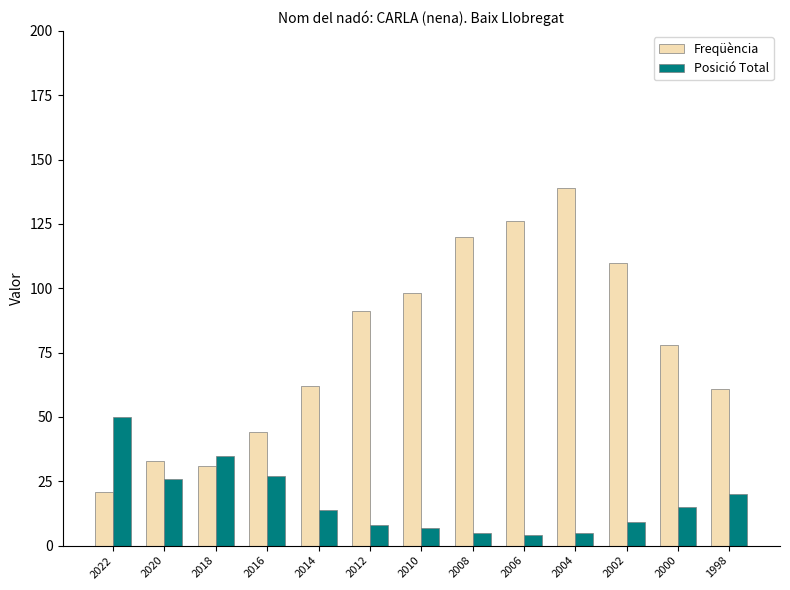

The value of Posició Total at 2006 is 4. True or false?

True